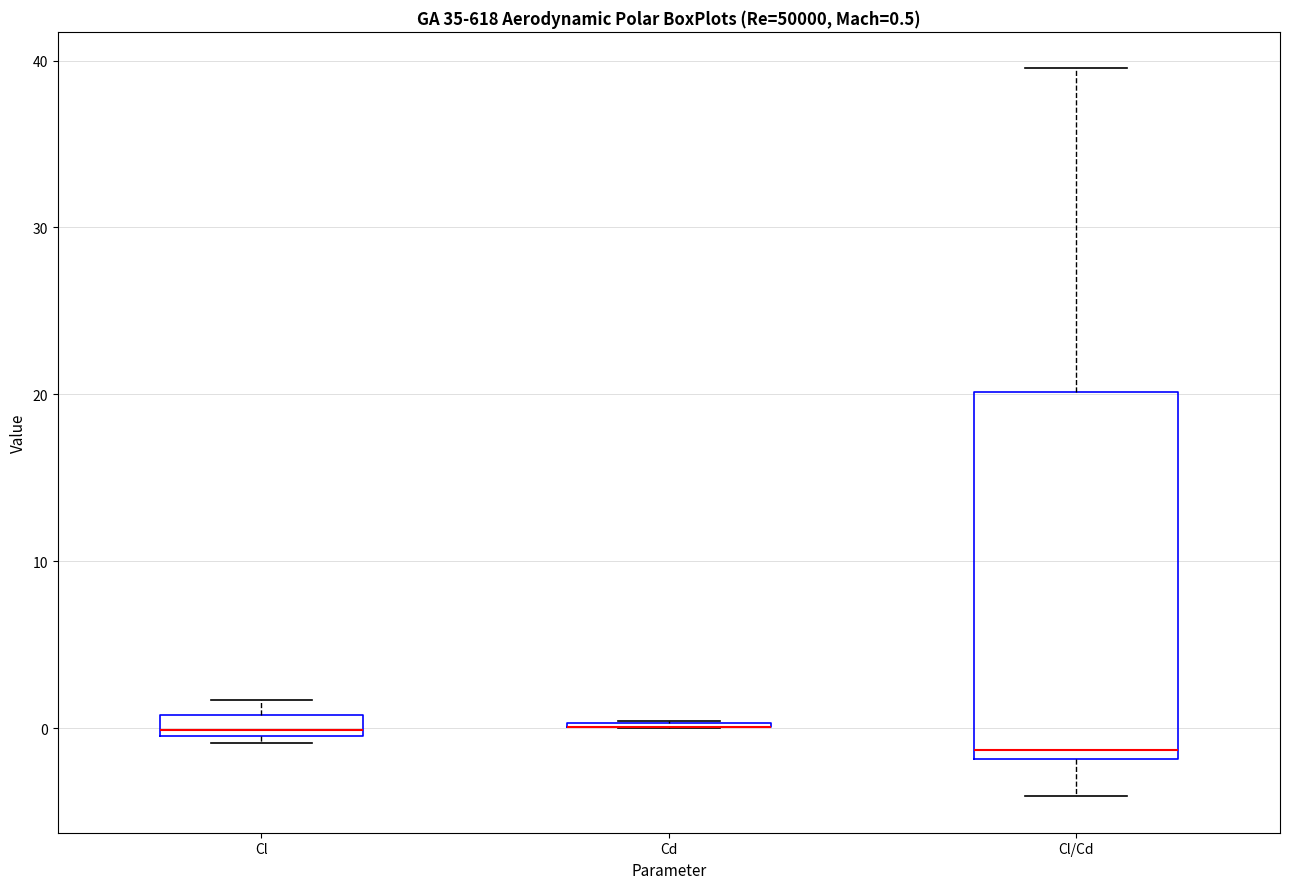

Comparing the boxes themselves (not the whiskers), which one is the tallest?

Cl/Cd